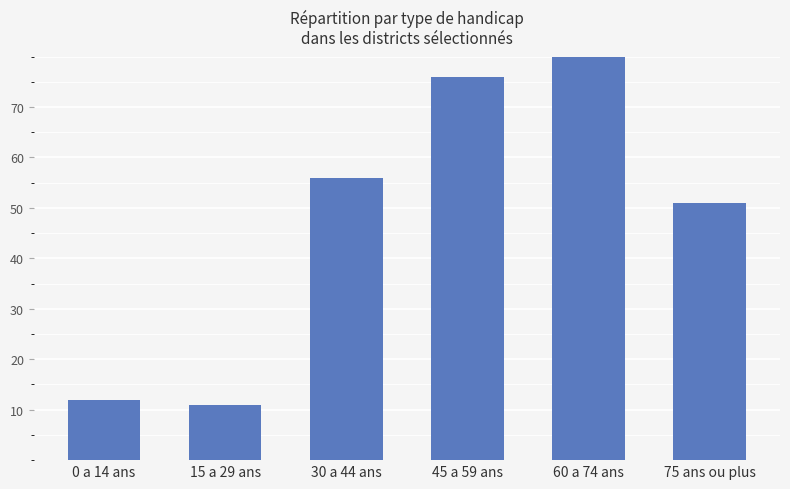

The chart shows a value of 38 at 45 a 59 ans. True or false?

False